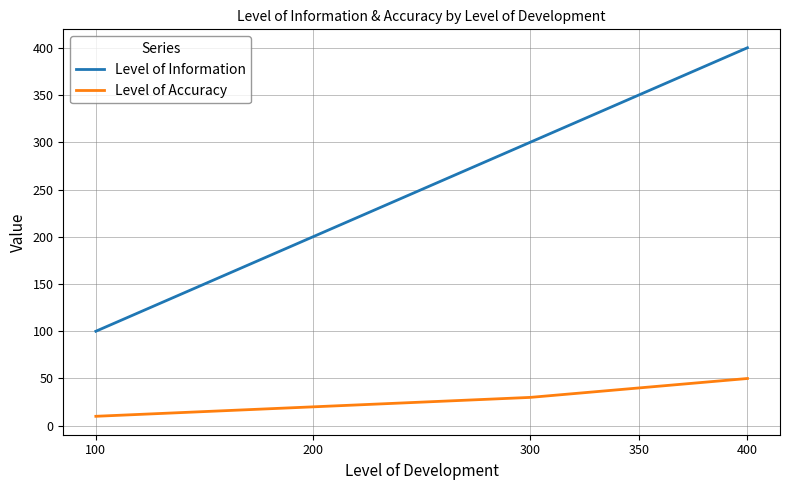

True or false: Level of Accuracy has more than 1 interior local peaks.

False